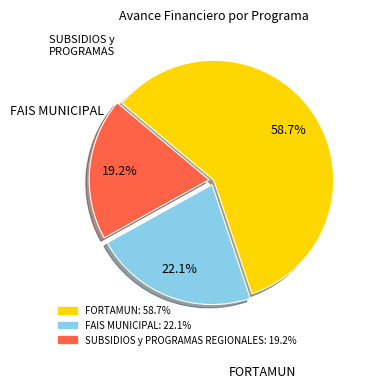

Is there any slice that represents more than half of the pie?

Yes